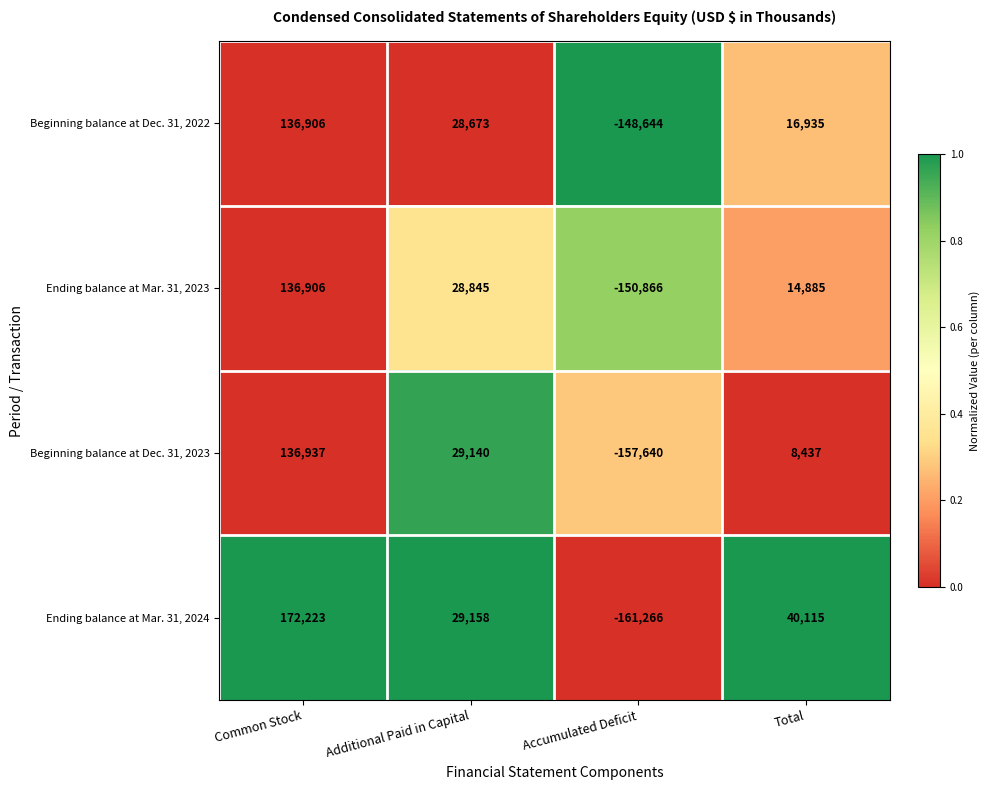

The value of Ending balance at Mar. 31, 2024 at Accumulated Deficit is -277097. True or false?

False